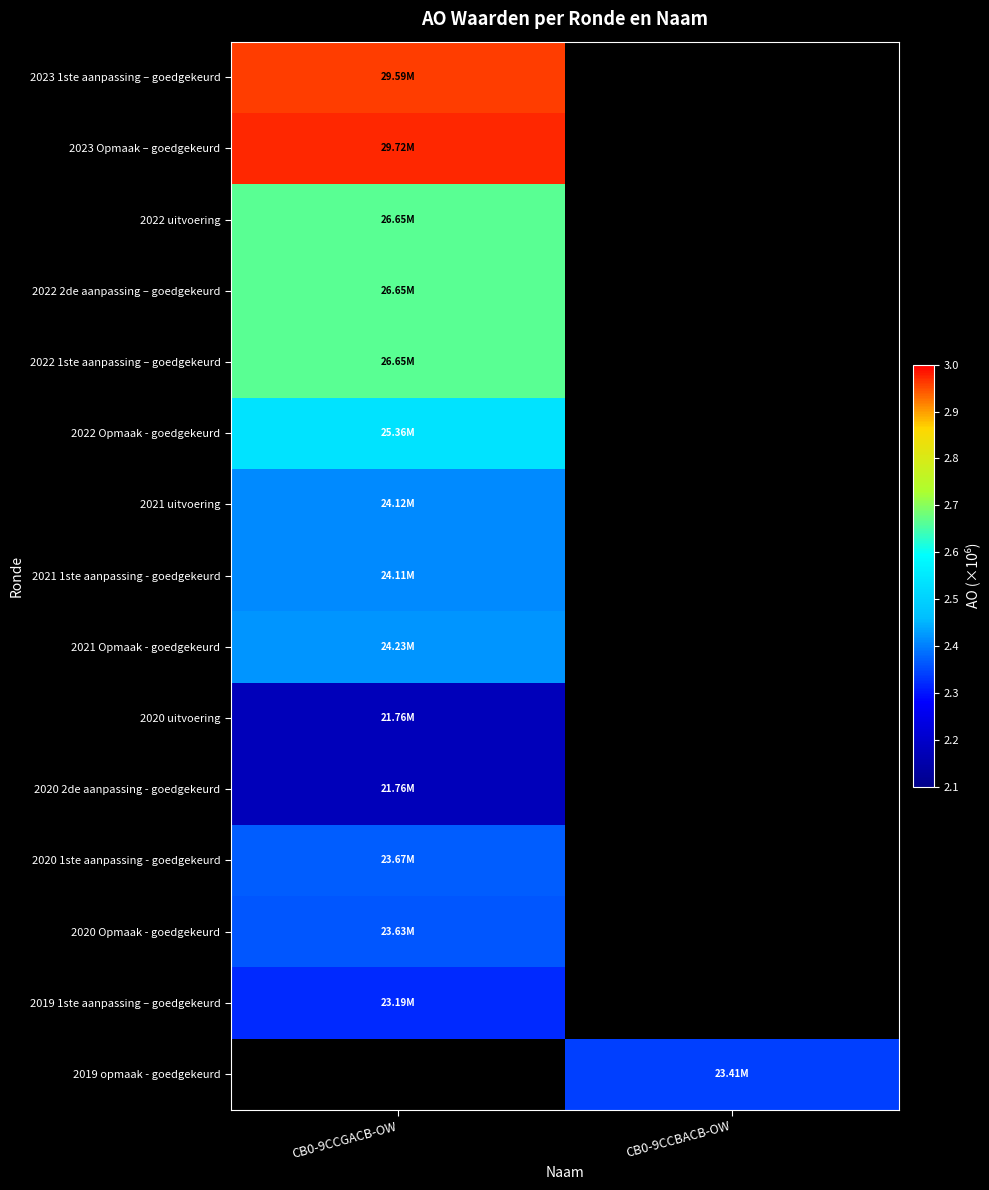

Which label corresponds to the largest value in the chart?

CB0-9CCGACB-OW